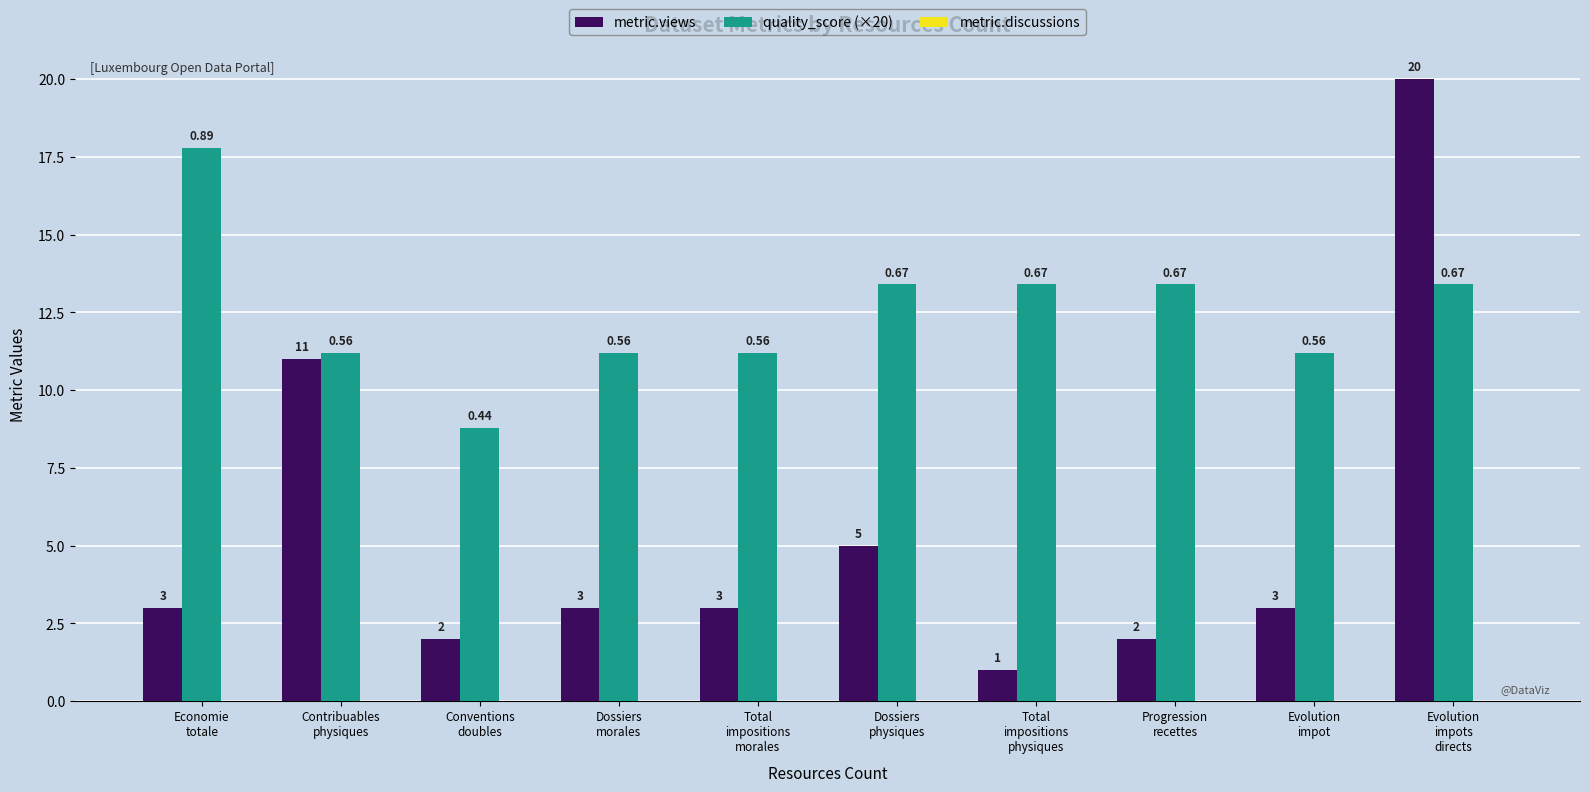

Which series has the largest range (max minus min)?

metric.views